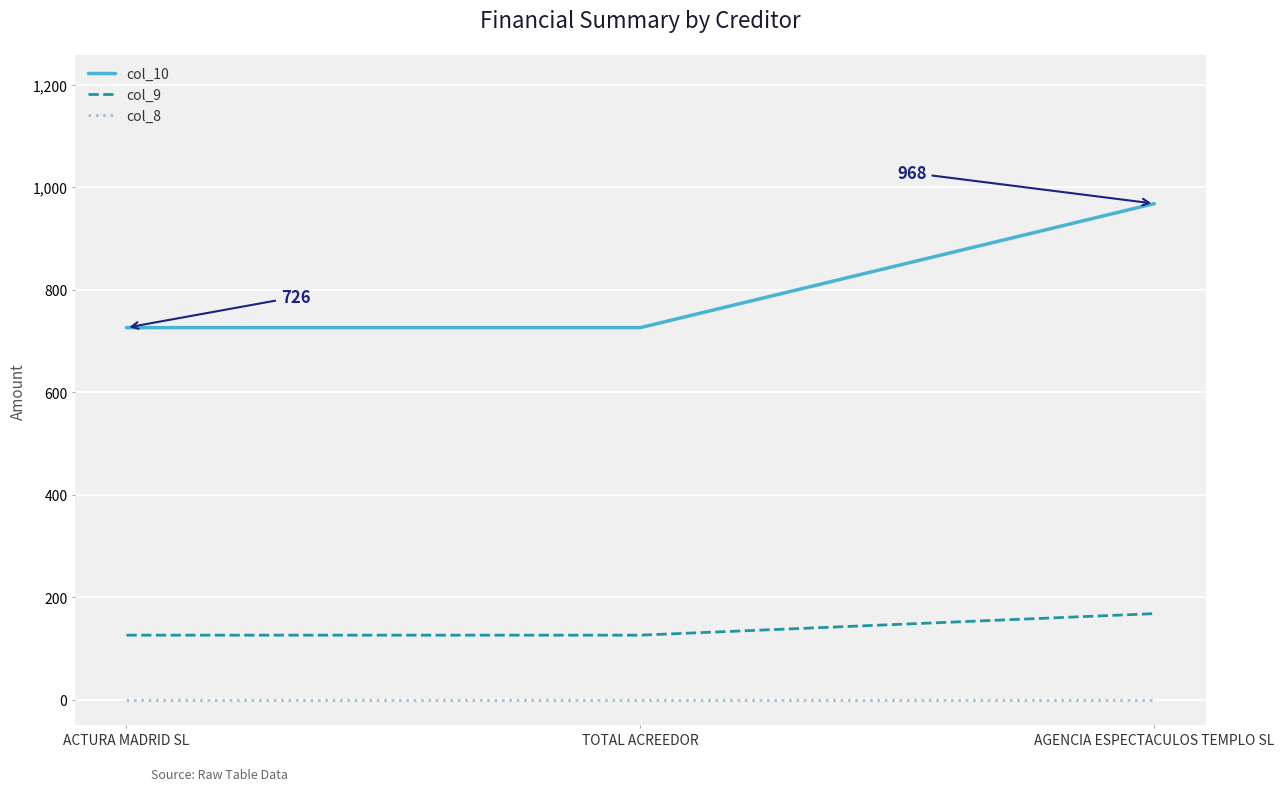

At ACTURA MADRID SL, list the series in order from smallest to largest.

col_8, col_9, col_10